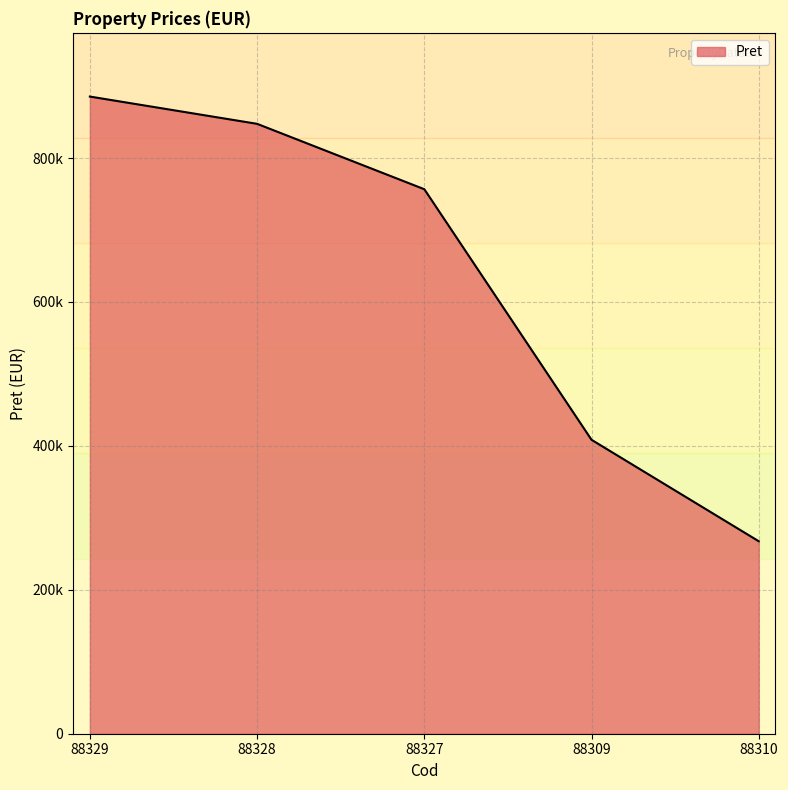

The chart shows a value of 211246 at 88329. True or false?

False